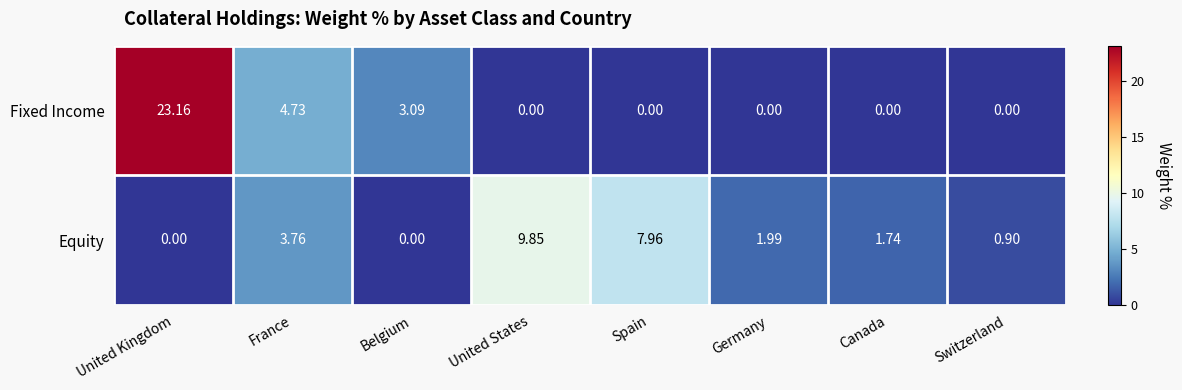

Which series has the largest total across all categories?

Fixed Income